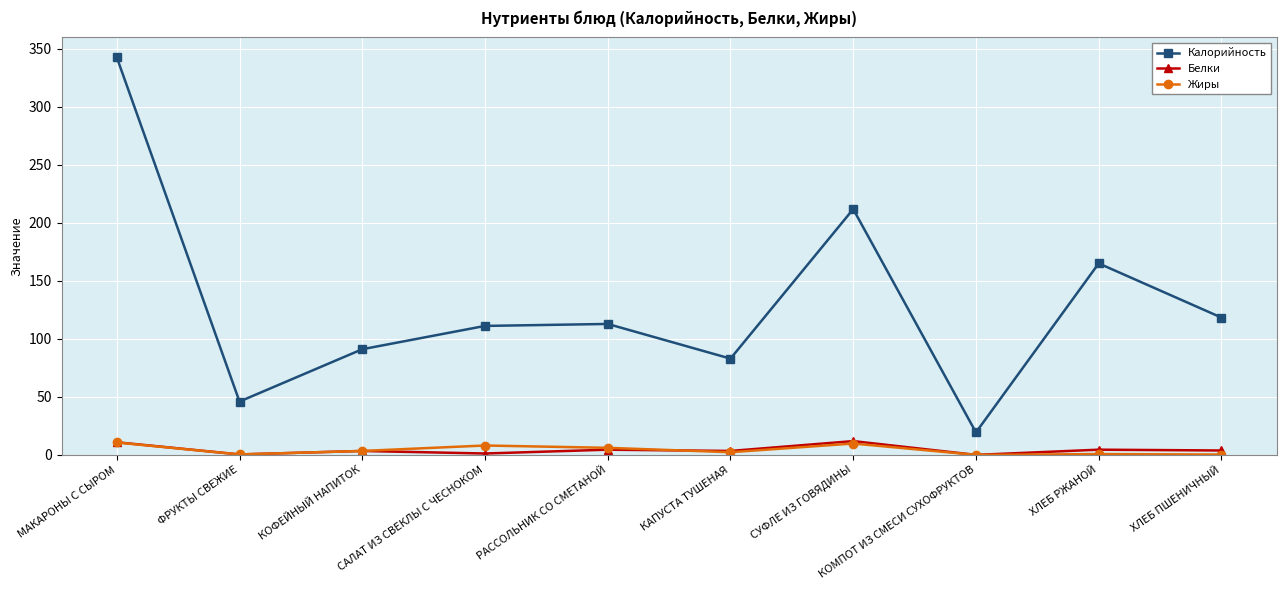

What is the approximate value of Жиры at КОФЕЙНЫЙ НАПИТОК?

3.4